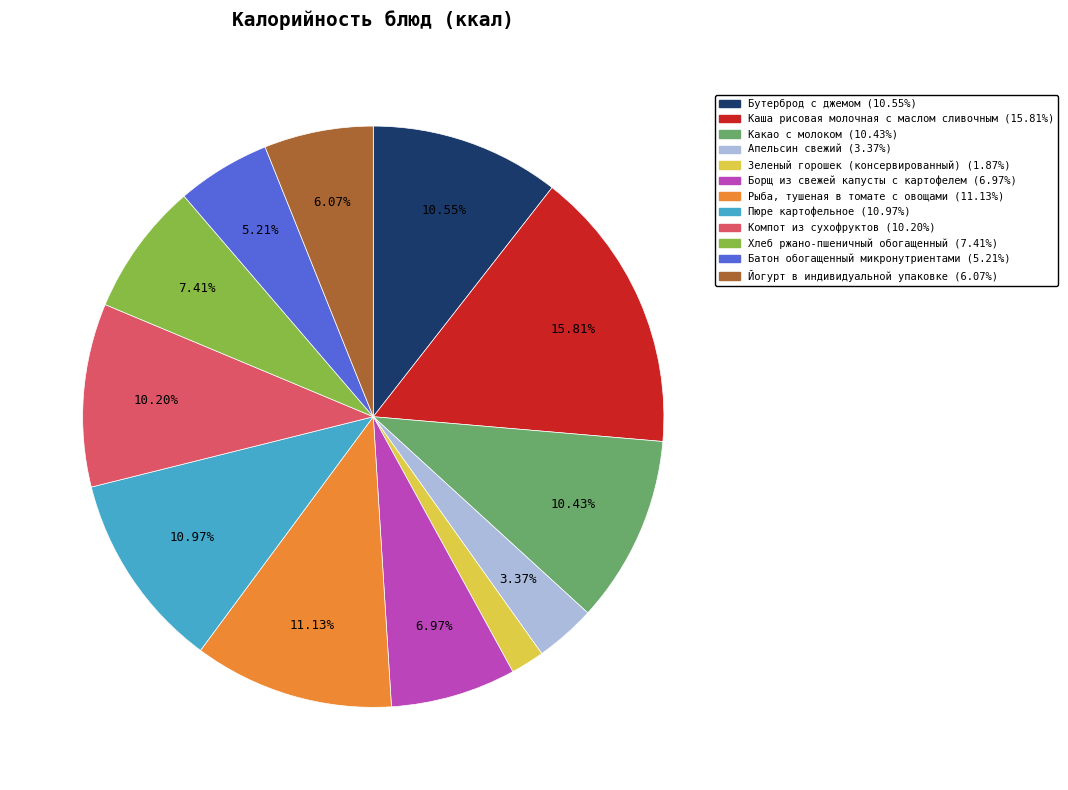

True or false: Каша рисовая молочная с маслом сливочным accounts for 11% of the total.

False